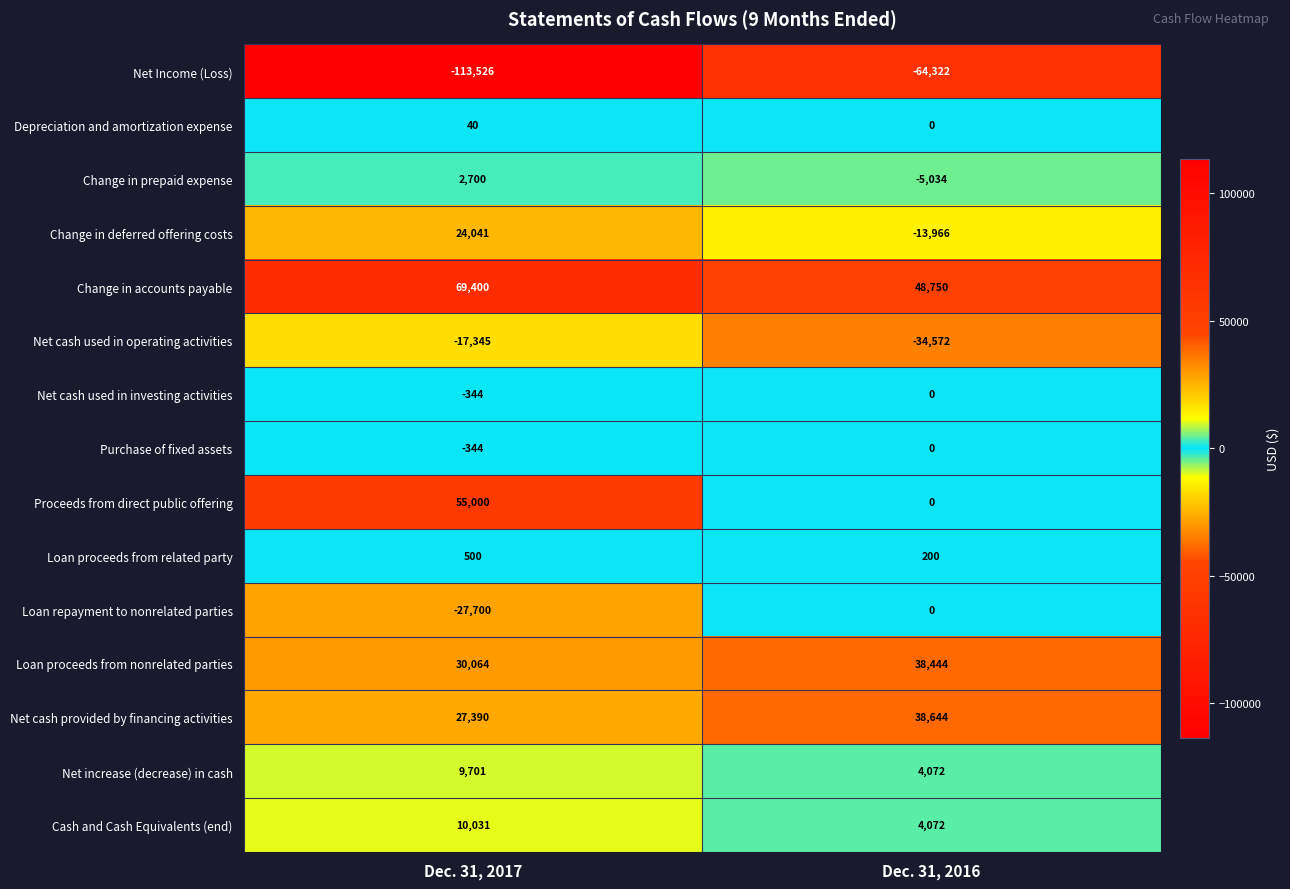

Reading left to right, list all the values displayed in this chart.

Net Income (Loss): Dec. 31, 2017=-113526	Dec. 31, 2016=-64322
Depreciation and amortization expense: Dec. 31, 2017=40	Dec. 31, 2016=0
Change in prepaid expense: Dec. 31, 2017=2700	Dec. 31, 2016=-5034
Change in deferred offering costs: Dec. 31, 2017=24041	Dec. 31, 2016=-13966
Change in accounts payable: Dec. 31, 2017=69400	Dec. 31, 2016=48750
Net cash used in operating activities: Dec. 31, 2017=-17345	Dec. 31, 2016=-34572
Net cash used in investing activities: Dec. 31, 2017=-344	Dec. 31, 2016=0
Purchase of fixed assets: Dec. 31, 2017=-344	Dec. 31, 2016=0
Proceeds from direct public offering: Dec. 31, 2017=55000	Dec. 31, 2016=0
Loan proceeds from related party: Dec. 31, 2017=500	Dec. 31, 2016=200
Loan repayment to nonrelated parties: Dec. 31, 2017=-27700	Dec. 31, 2016=0
Loan proceeds from nonrelated parties: Dec. 31, 2017=30064	Dec. 31, 2016=38444
Net cash provided by financing activities: Dec. 31, 2017=27390	Dec. 31, 2016=38644
Net increase (decrease) in cash: Dec. 31, 2017=9701	Dec. 31, 2016=4072
Cash and Cash Equivalents (end): Dec. 31, 2017=10031	Dec. 31, 2016=4072